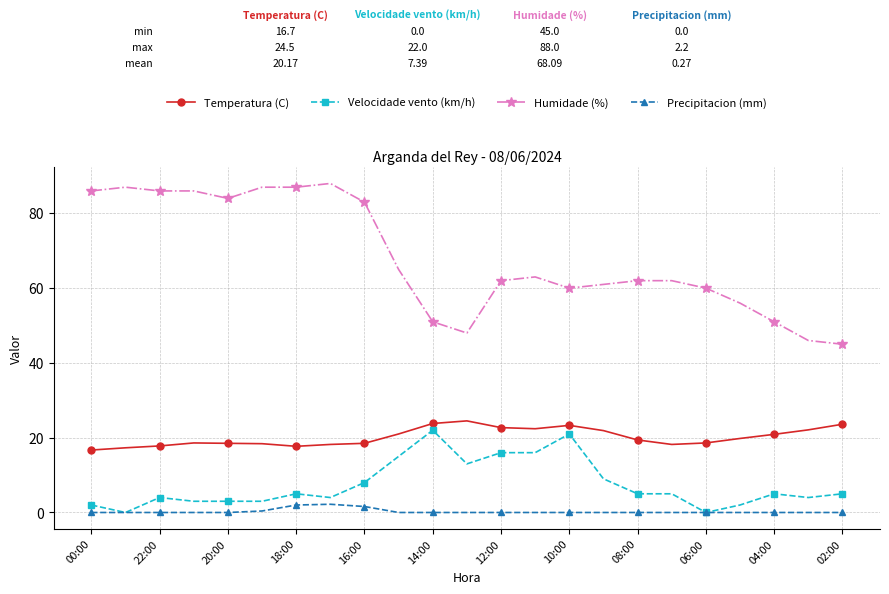

True or false: Temperatura (C) and Precipitacion (mm) cross at least once.

False